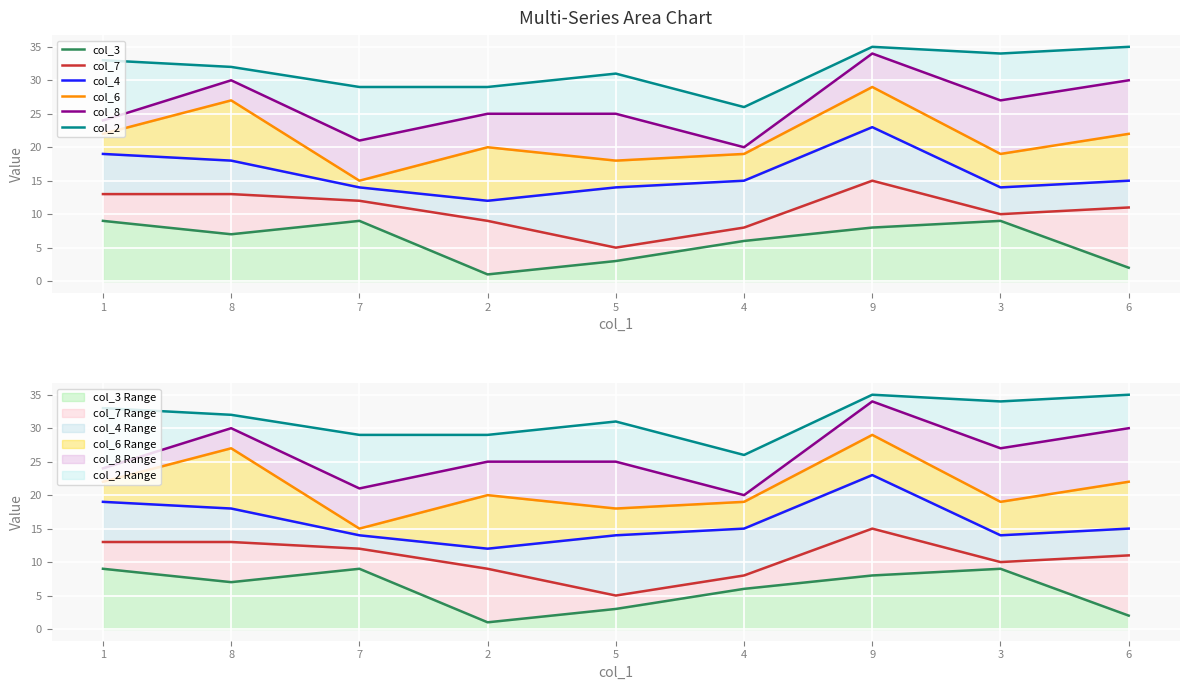

True or false: col_8 has a value of 25 at 2.

True